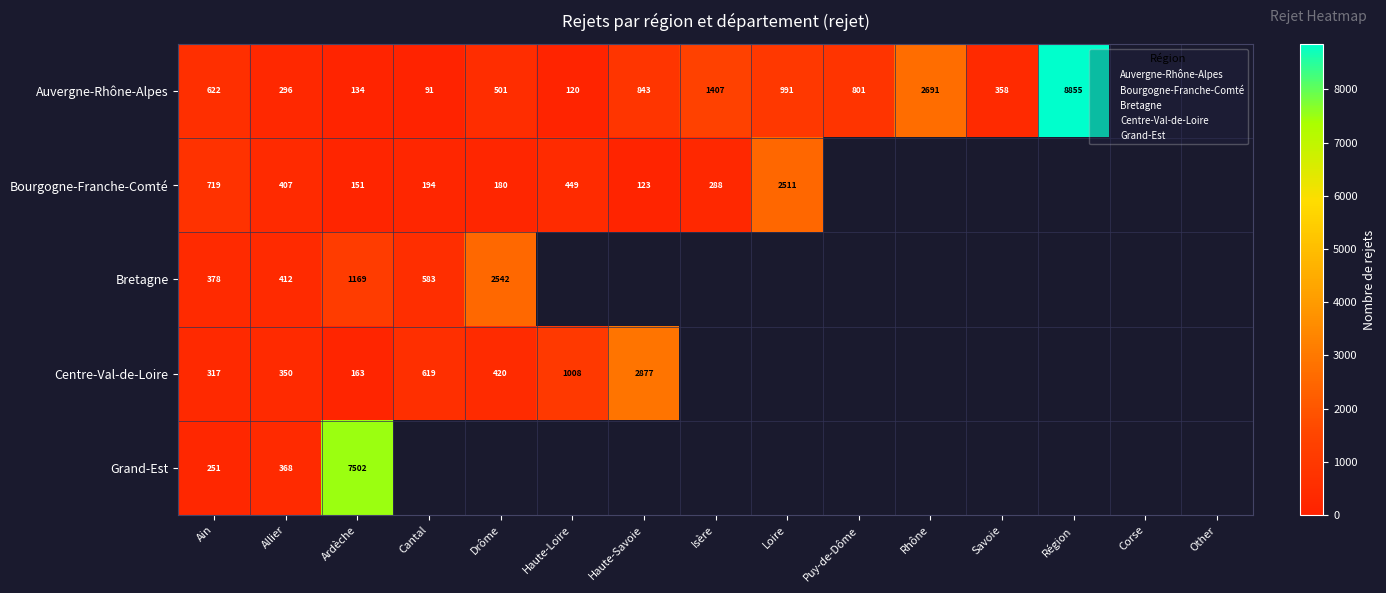

The Auvergne-Rhône-Alpes series shows 798 at Drôme. True or false?

False